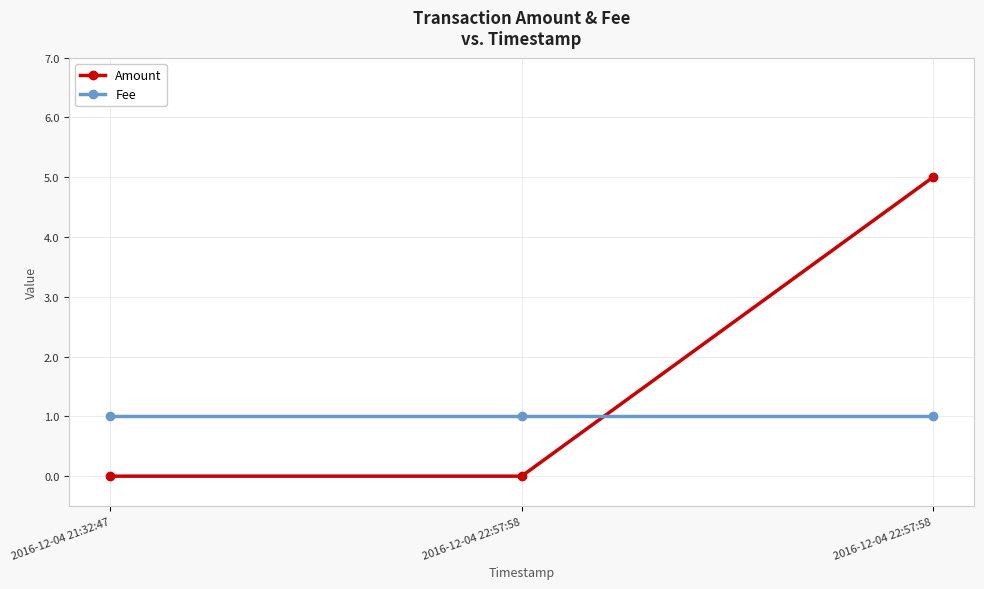

How many series are shown in this chart?

2